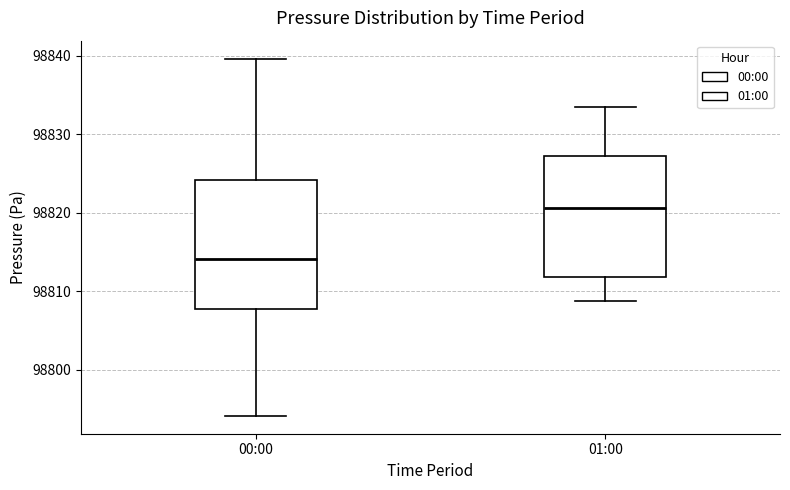

Comparing the boxes themselves (not the whiskers), which one is the tallest?

00:00